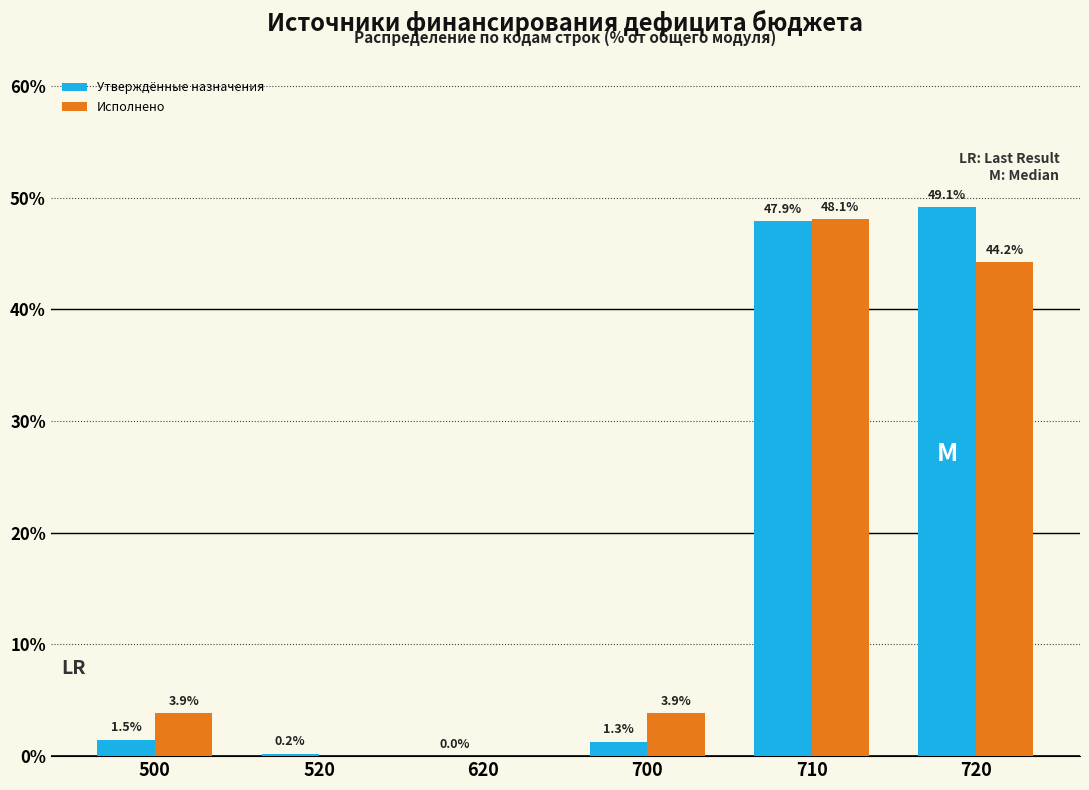

Reading left to right, extract all data points from this chart.

Утверждённые назначения: 500=1.5	520=0.2	620=0.0	700=1.3	710=47.9	720=49.1
Исполнено: 500=3.9	520=0.0	620=0.0	700=3.9	710=48.1	720=44.2